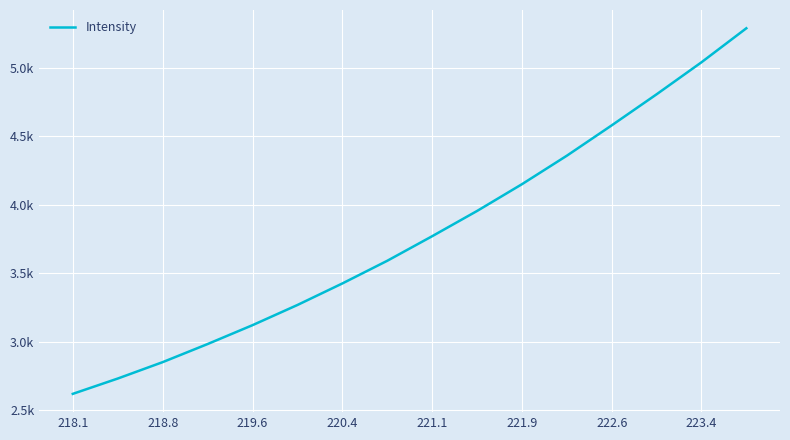

Does the chart have visible grid lines?

Yes